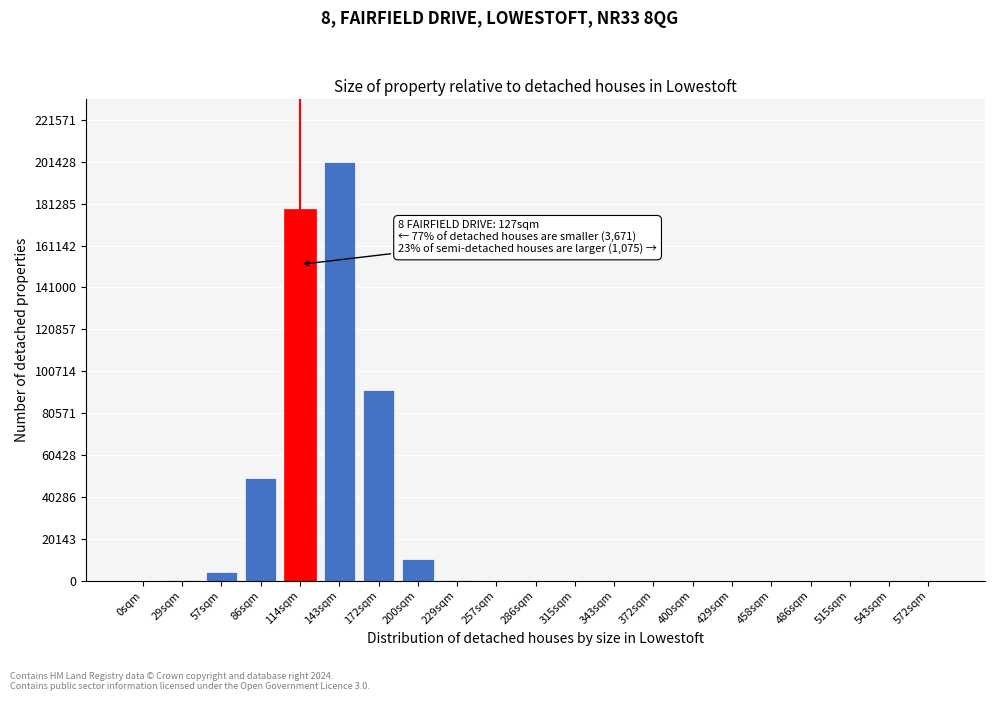

Is it true that the value at 515sqm is 0?

True